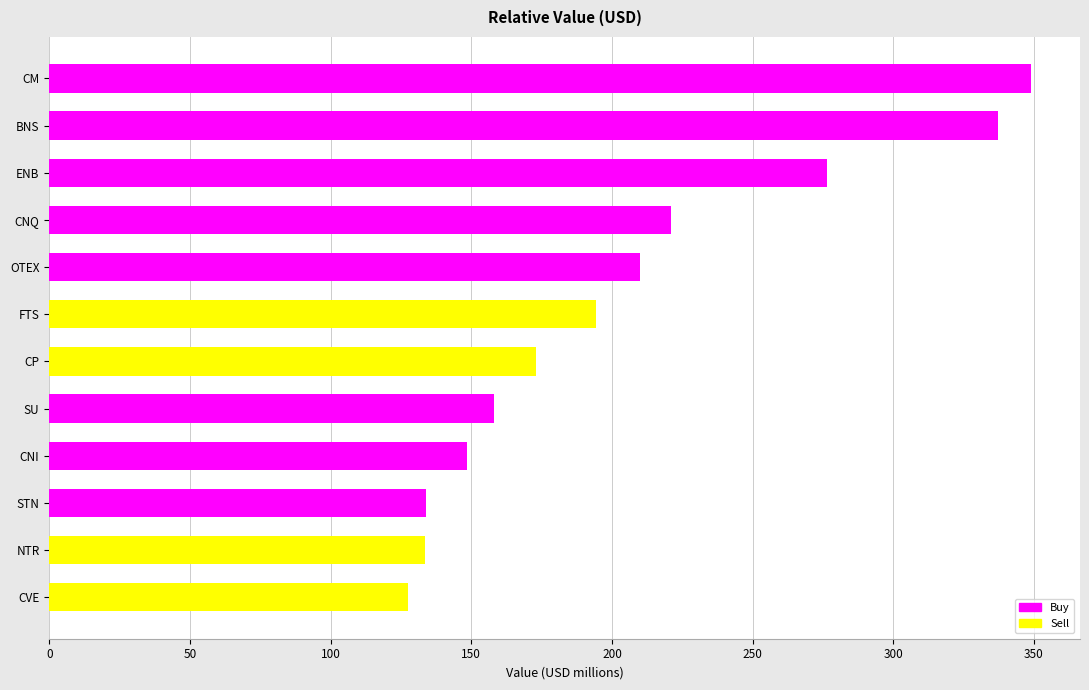

How many categories are shown in the chart?

12